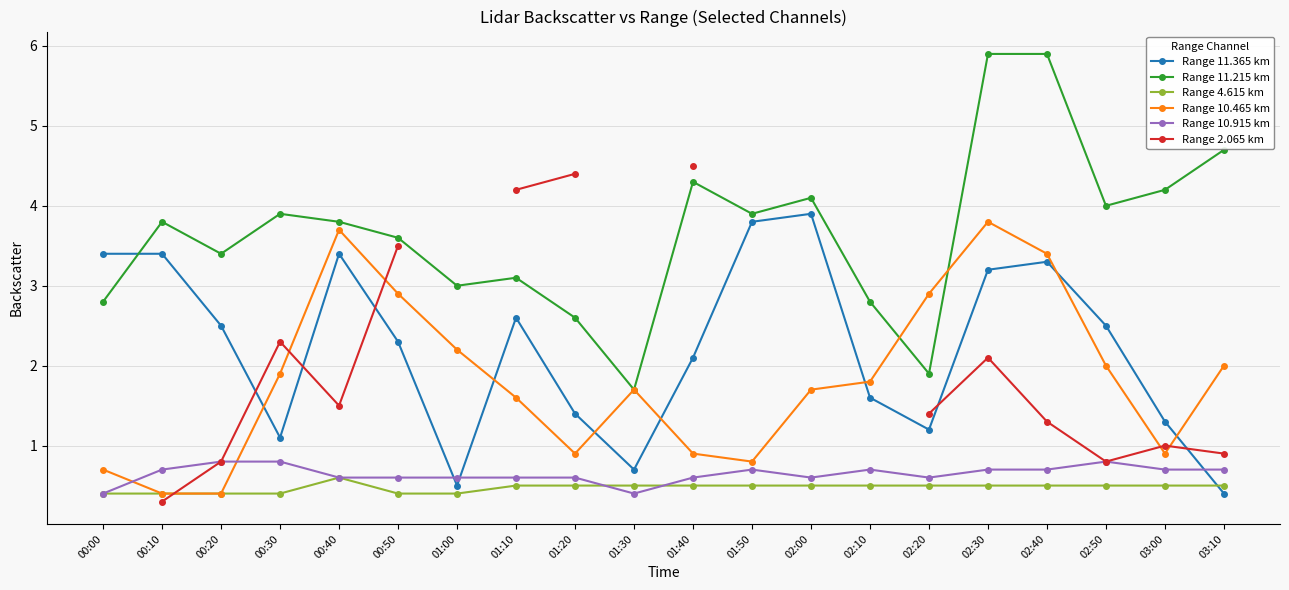

True or false: Range 10.465 km and Range 4.615 km intersect in this chart.

False